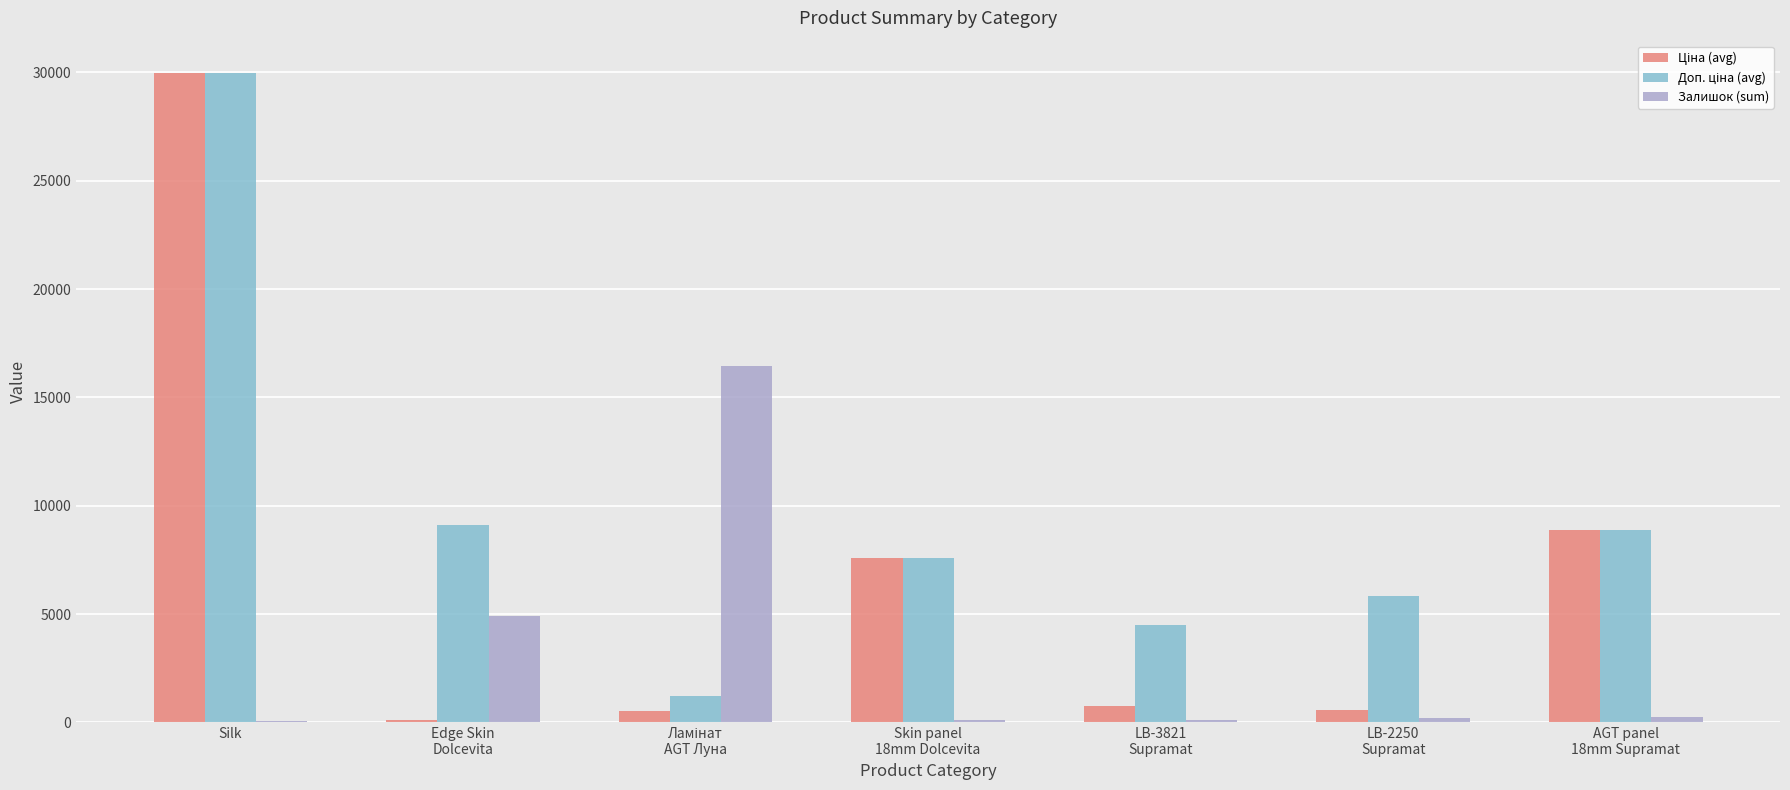

What is the maximum value shown in the chart?

29969.2